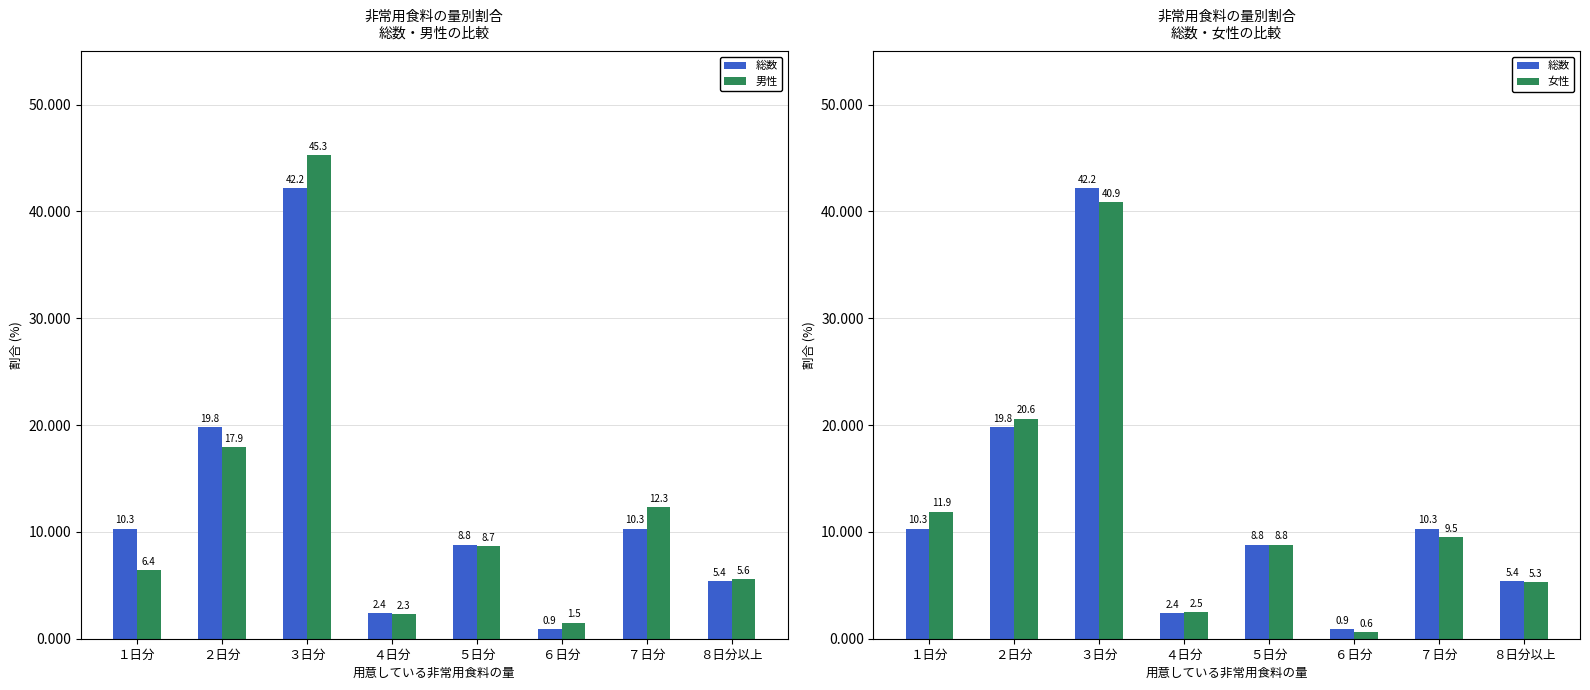

How many data points in 女性 are less than 9?

4